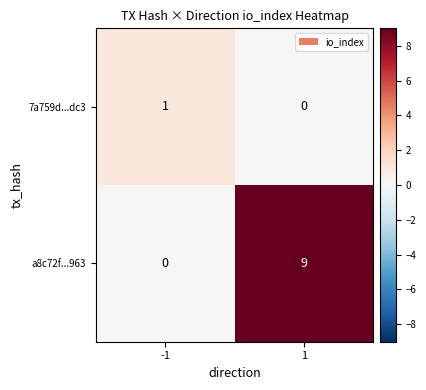

Which series has the largest total across all categories?

a8c72f...963